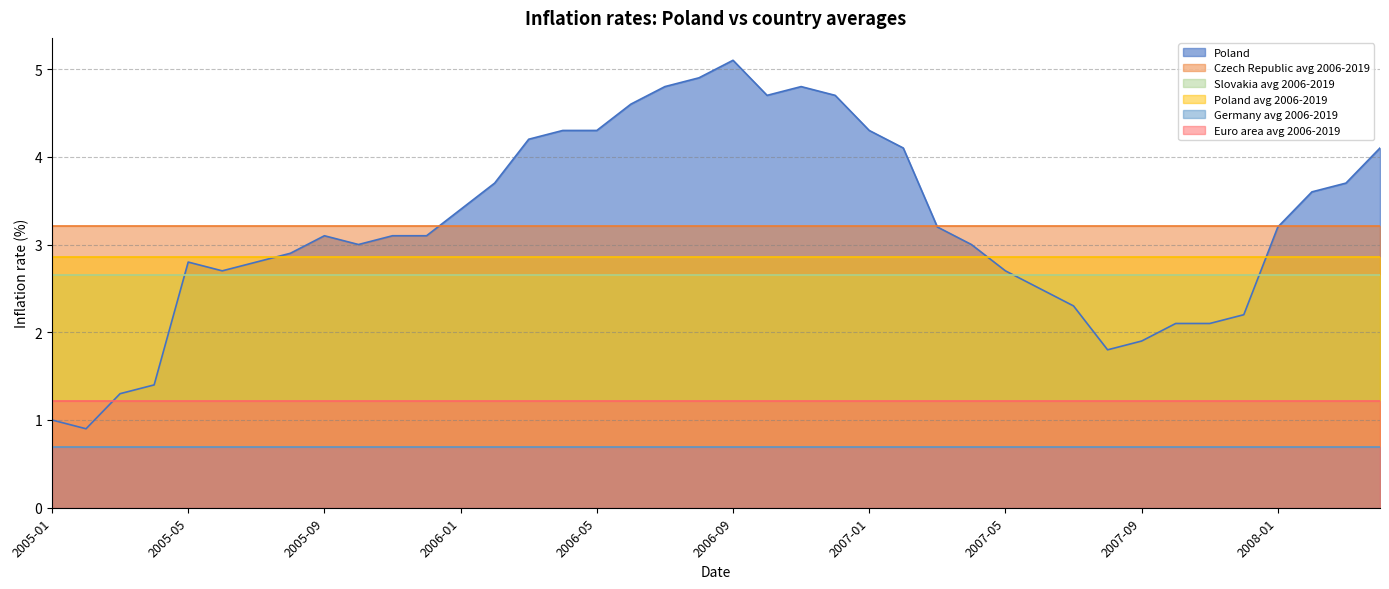

Which series has the largest total across all categories?

Poland